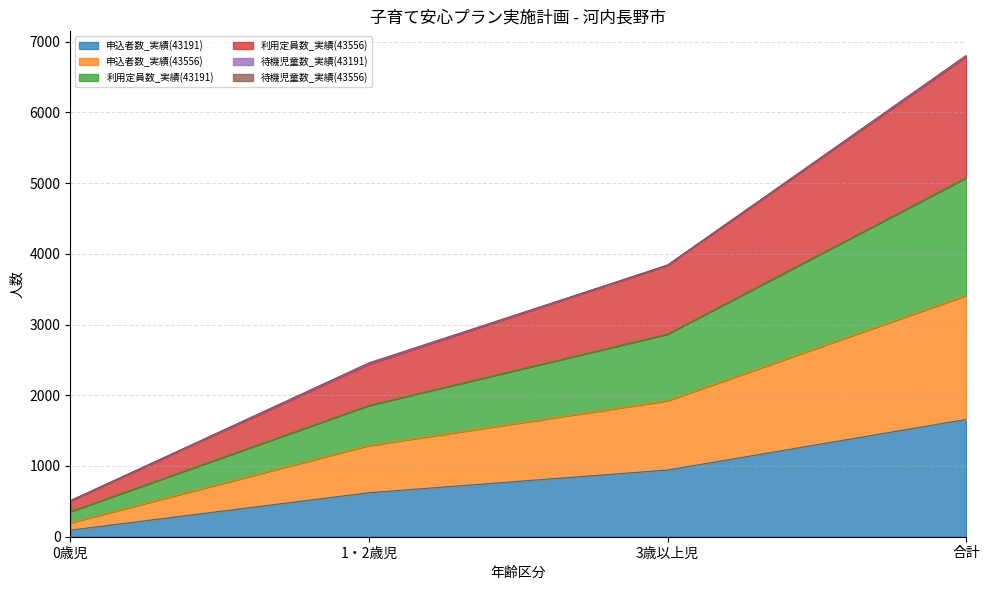

What is the total value across all series at 合計?

6805